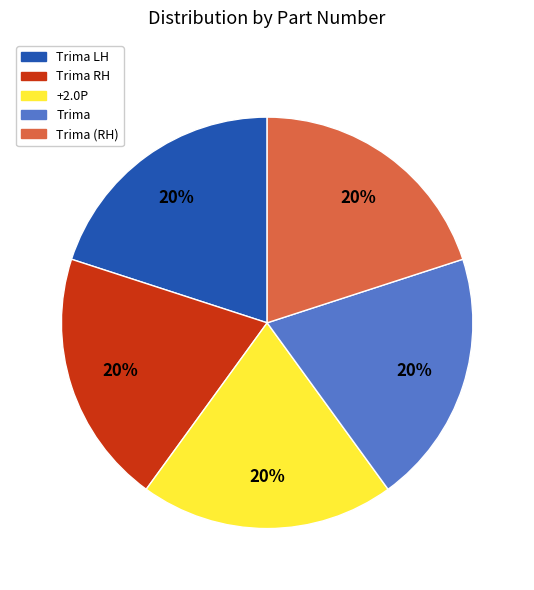

To the nearest percent, what is the average slice percentage?

20%